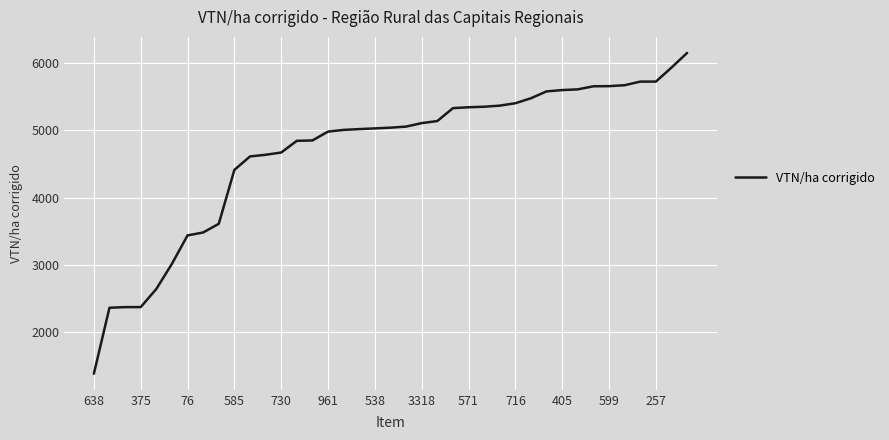

What is the maximum value shown in the chart?

6147.4